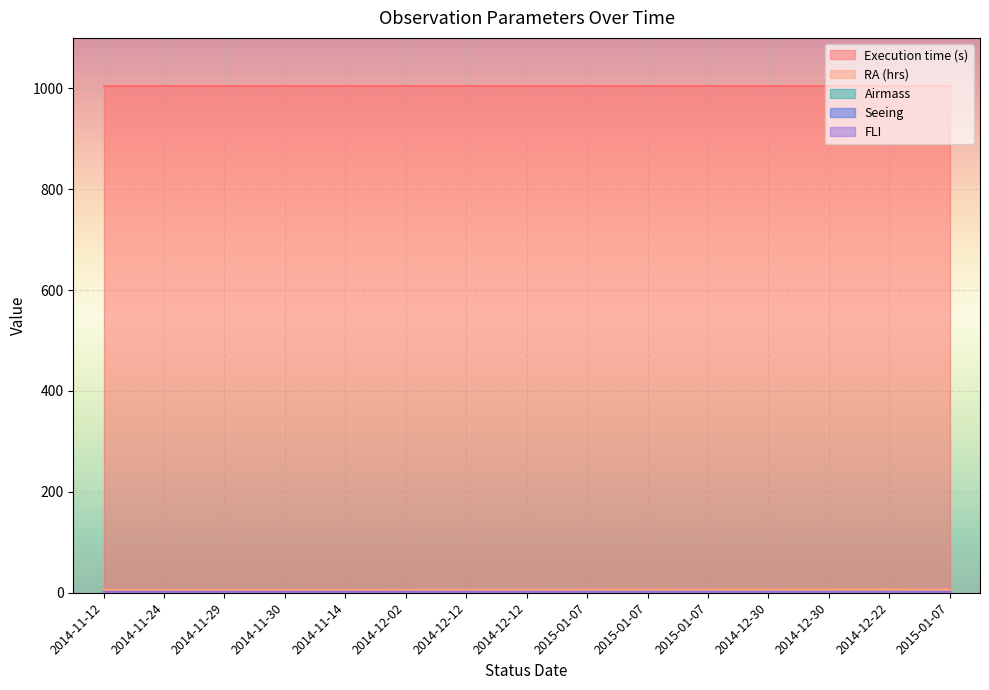

Reading left to right, what are all the values shown in this chart?

Execution time (s): 1005.0	1005.0	1005.0	1005.0	1005.0	1005.0	1005.0	1005.0	1005.0	1005.0	1005.0	1005.0	1005.0	1005.0	1005.0
RA (hrs): 5.6	5.7	5.8	5.8	5.9	6.0	6.0	6.1	6.2	6.3	6.3	6.4	6.5	6.6	6.2
Airmass: 1.7	1.7	1.7	1.7	1.7	1.7	1.7	1.7	1.7	1.7	1.7	1.7	1.7	1.7	1.7
Seeing: 1.4	1.4	1.4	1.4	1.4	1.4	1.4	1.4	1.4	1.4	1.4	1.4	1.4	1.4	1.4
FLI: 1.0	1.0	1.0	1.0	1.0	1.0	1.0	1.0	1.0	1.0	1.0	1.0	1.0	1.0	1.0